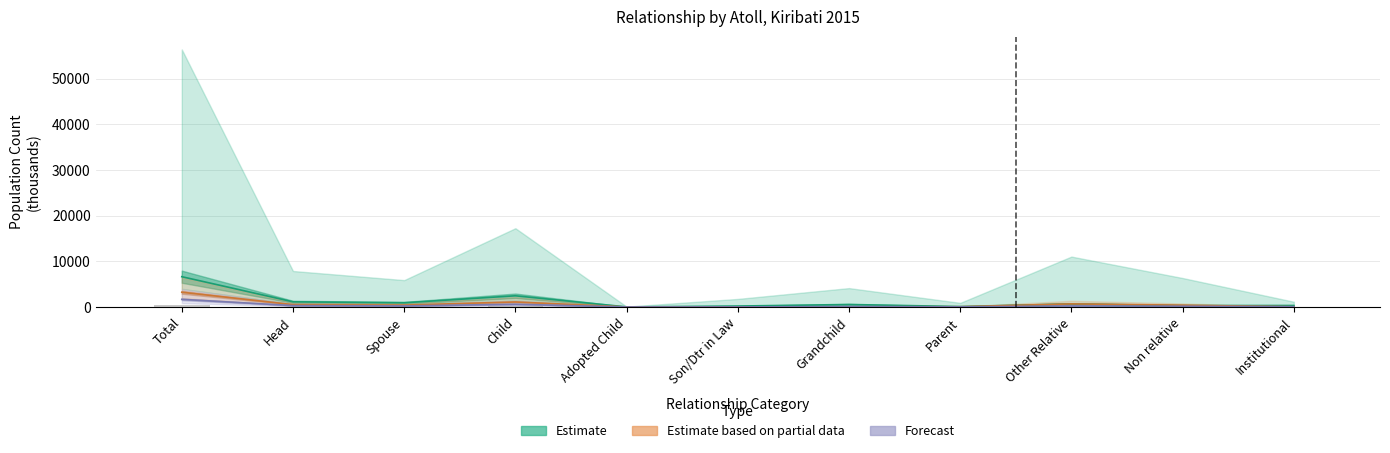

Which series has the largest total across all categories?

Estimate